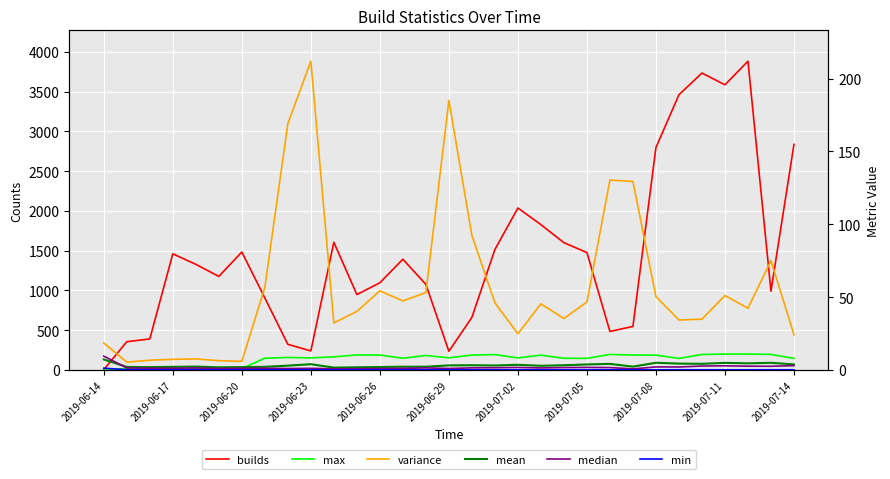

Is it true that builds equals 2795.0 at 2019-07-08?

True